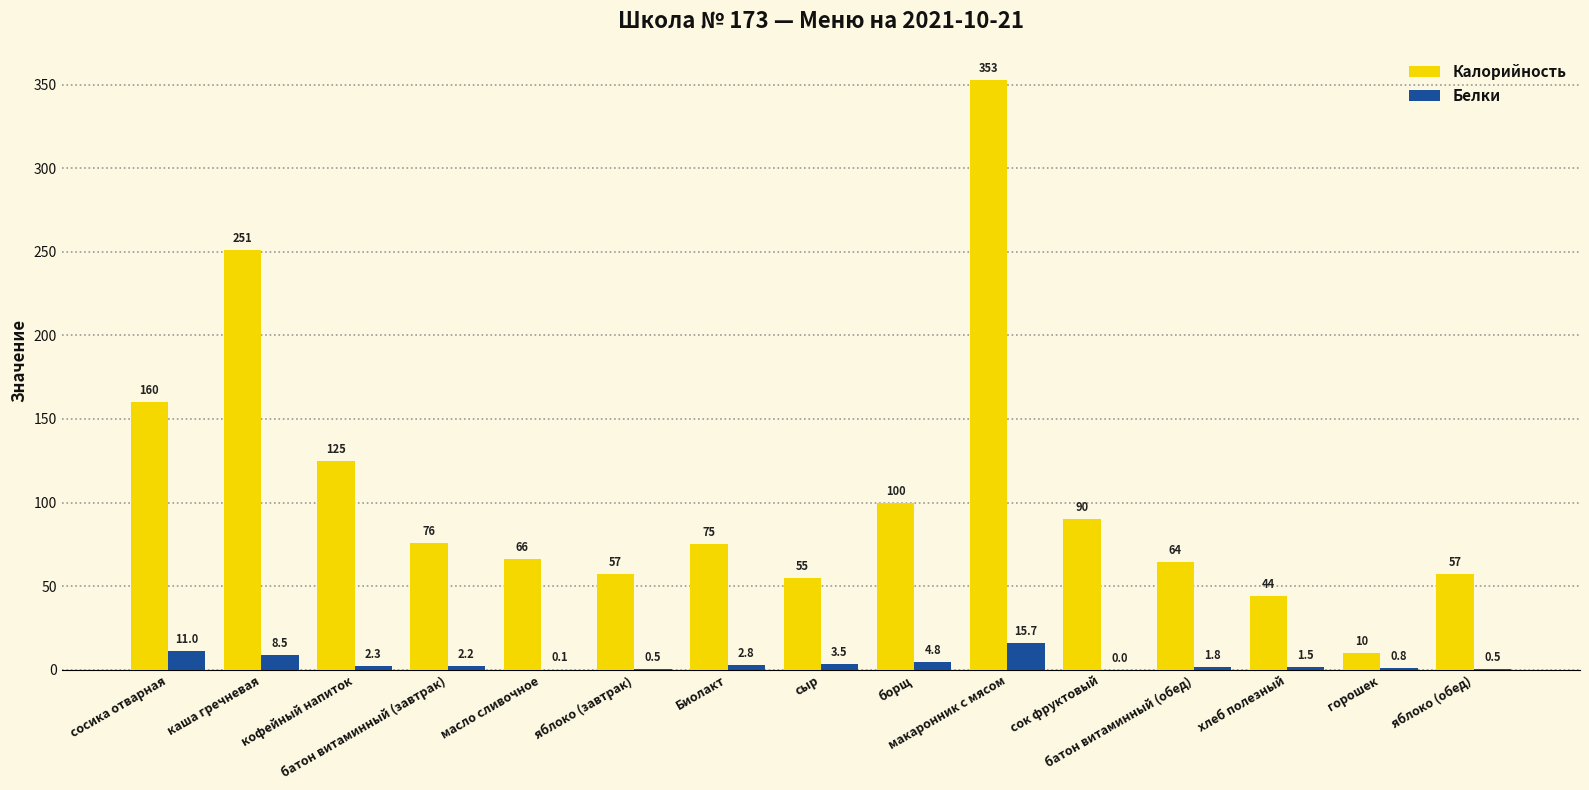

What is the total value across all series at яблоко (обед)?

57.5